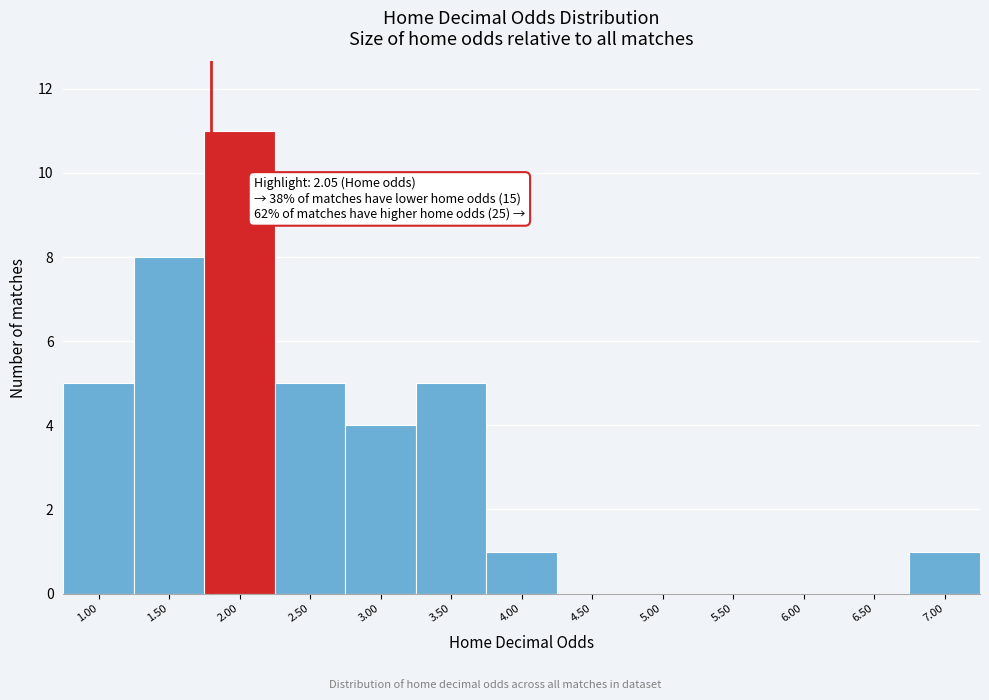

Reading left to right, list all the values displayed in this chart.

1.00=5	1.50=8	2.00=11	2.50=5	3.00=4	3.50=5	4.00=1	4.50=0	5.00=0	5.50=0	6.00=0	6.50=0	7.00=1